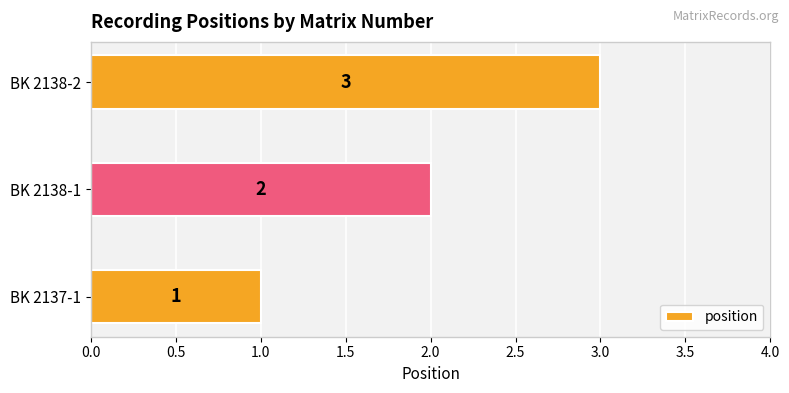

List the labels in order of value, smallest first.

BK 2137-1, BK 2138-1, BK 2138-2